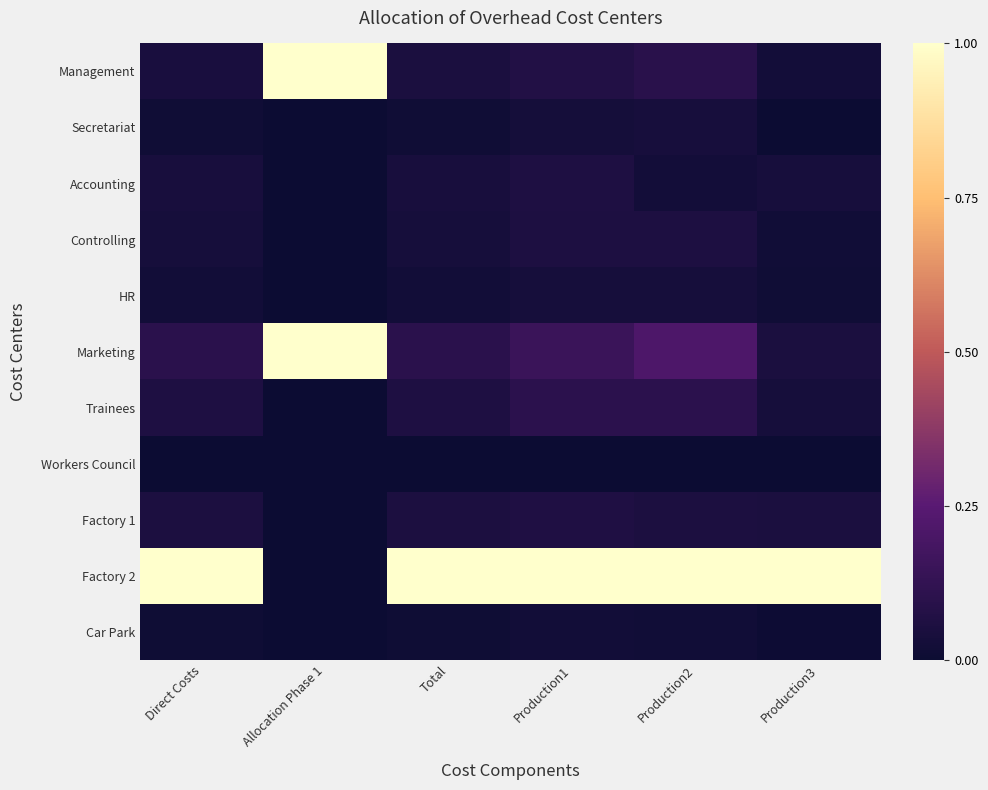

At how many categories does at least one series exceed 0?

6